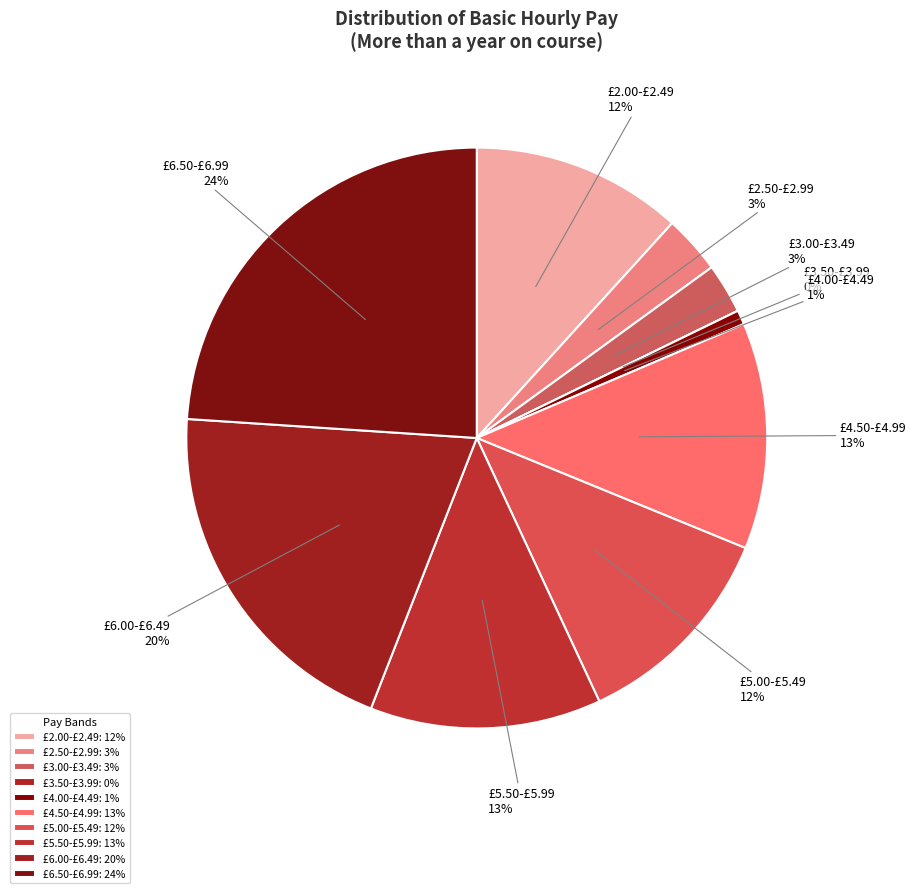

What percentage is the £2.00-£2.49 slice, to the nearest percent?

12%